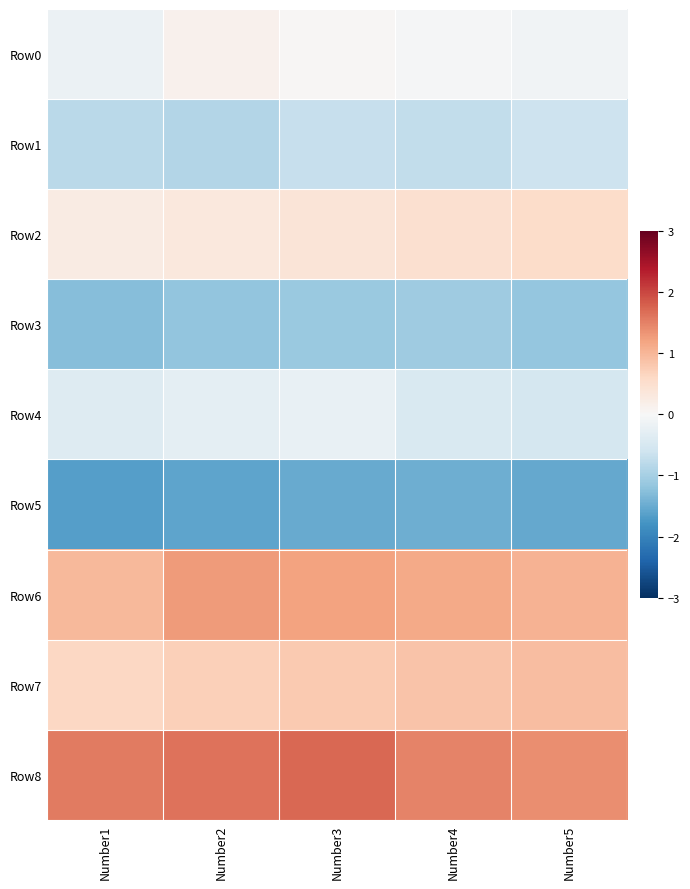

At how many categories does at least one series exceed 0?

5